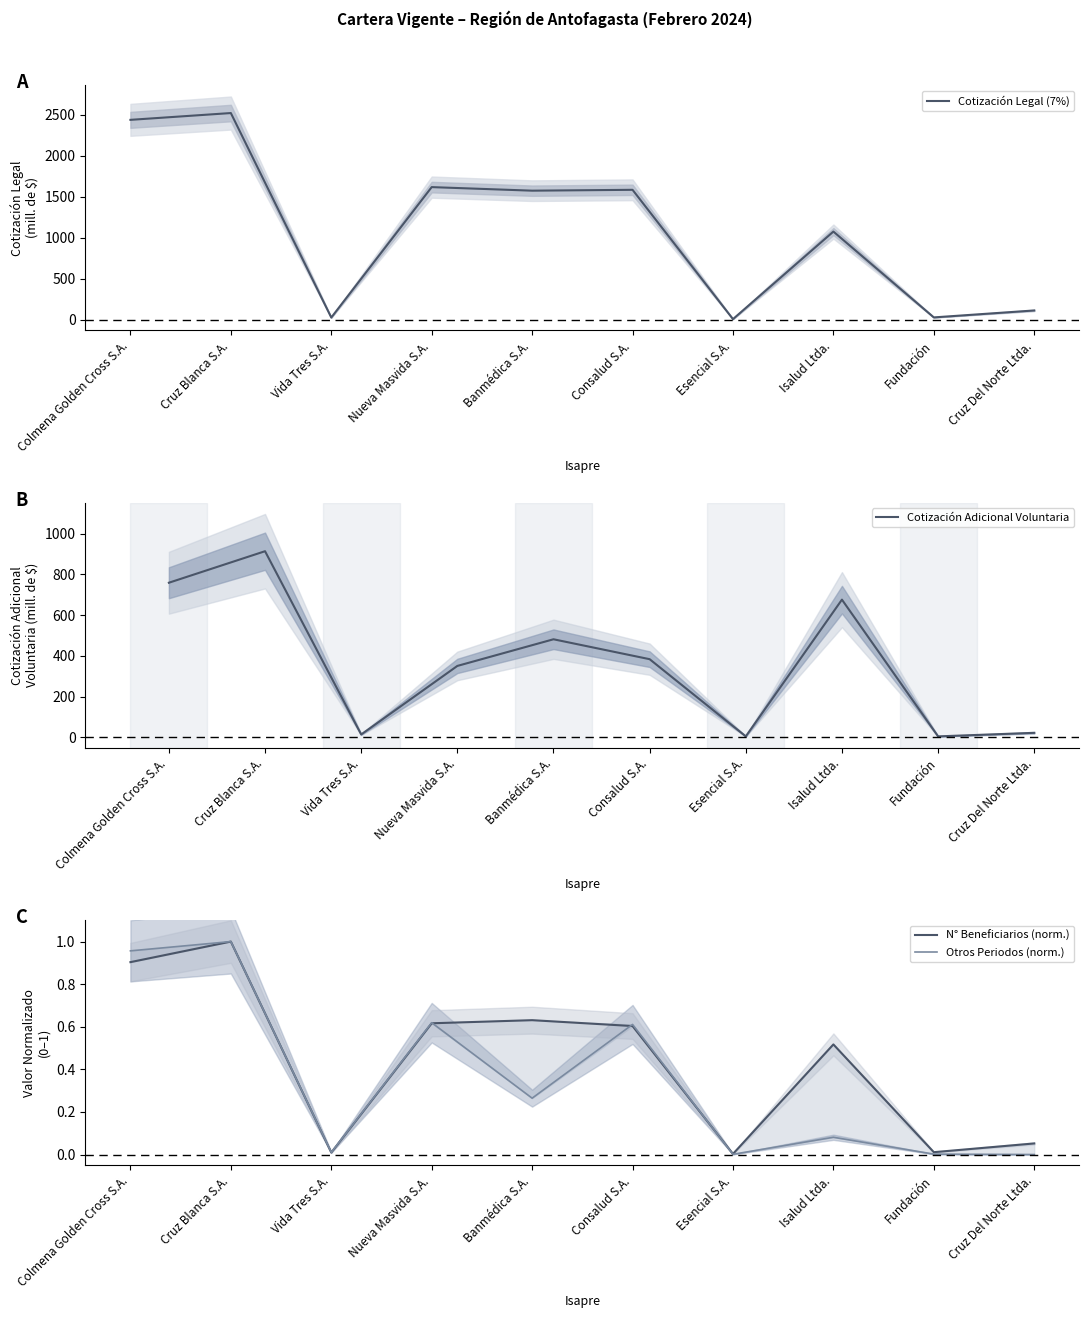

True or false: Cotización Adicional Voluntaria has a value of 22.8 at Vida Tres S.A..

False